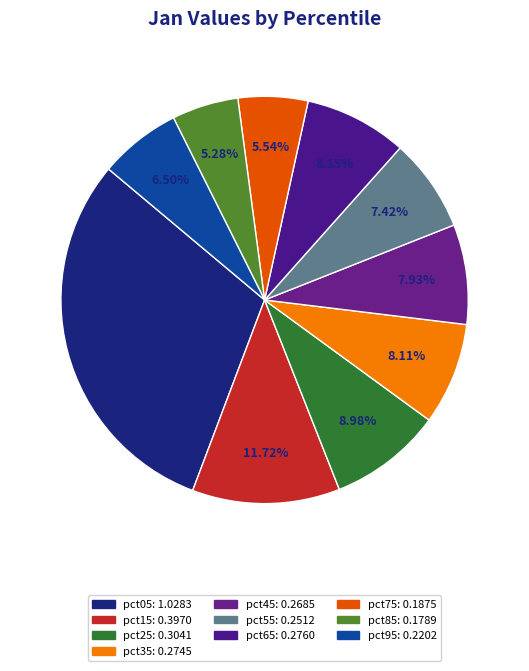

Count the number of slices in the pie.

10